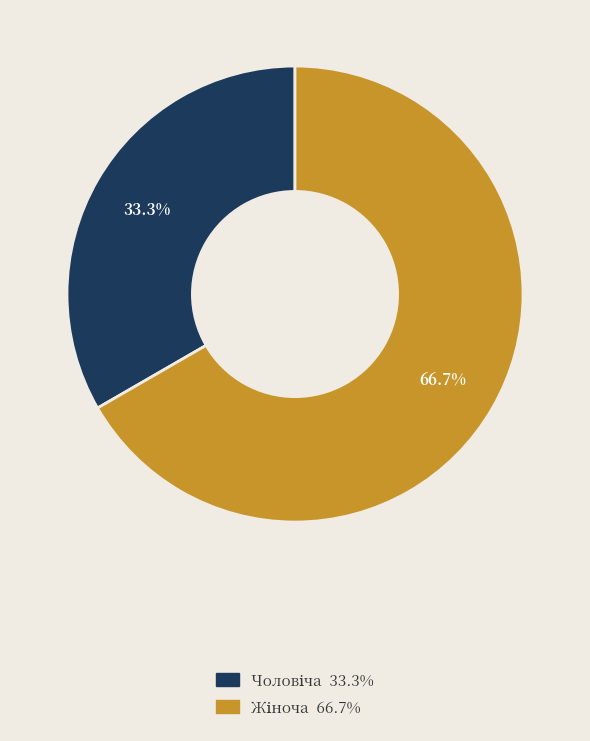

Is there a majority slice in this chart?

Yes